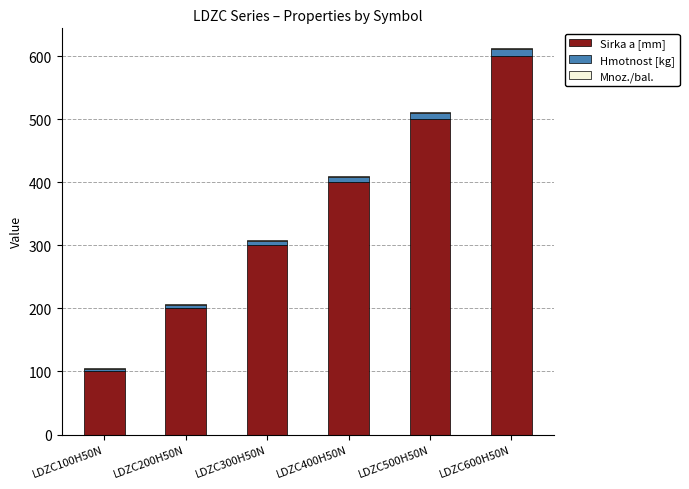

At which category is the sum across all series the highest?

LDZC600H50N